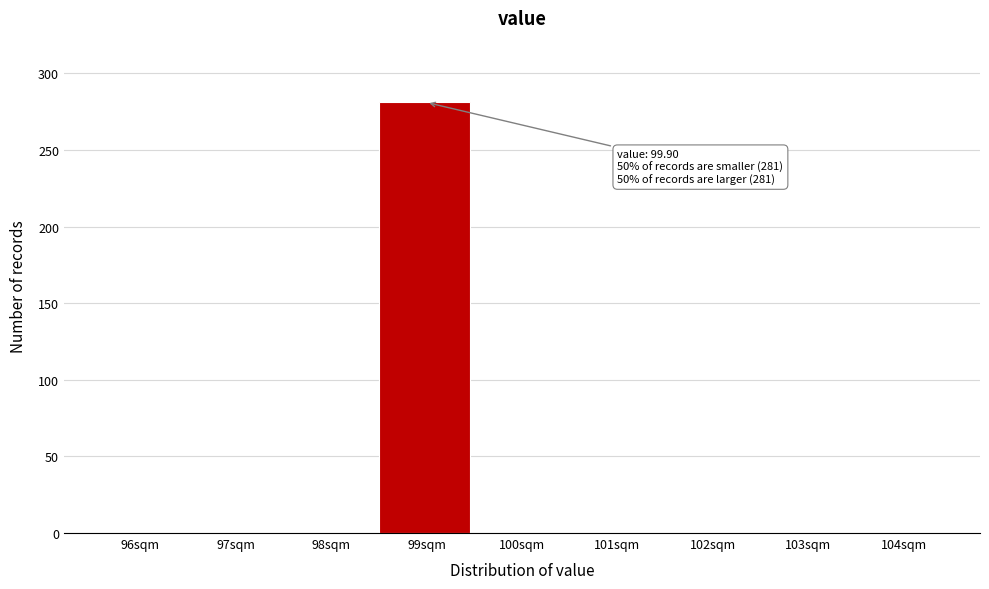

Reading right to left, what are all the values shown in this chart?

104sqm=0	103sqm=0	102sqm=0	101sqm=0	100sqm=0	99sqm=281	98sqm=0	97sqm=0	96sqm=0